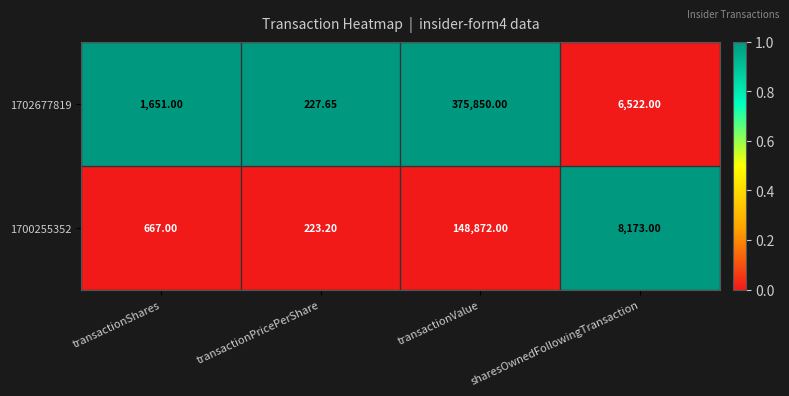

At which label is 1702677819 closest to 188038?

sharesOwnedFollowingTransaction